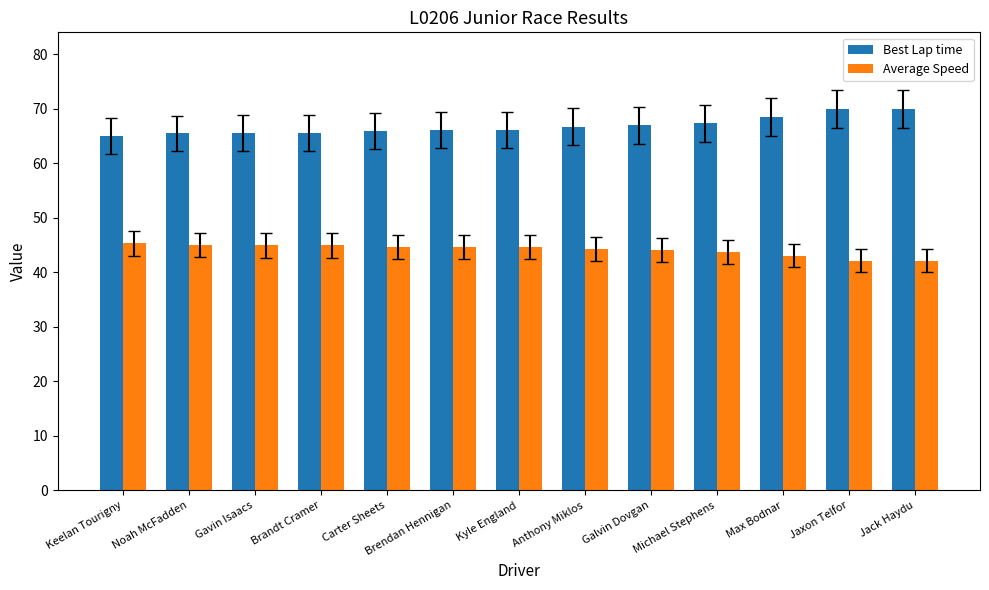

What is the spread (max minus min) of values at Michael Stephens?

23.6